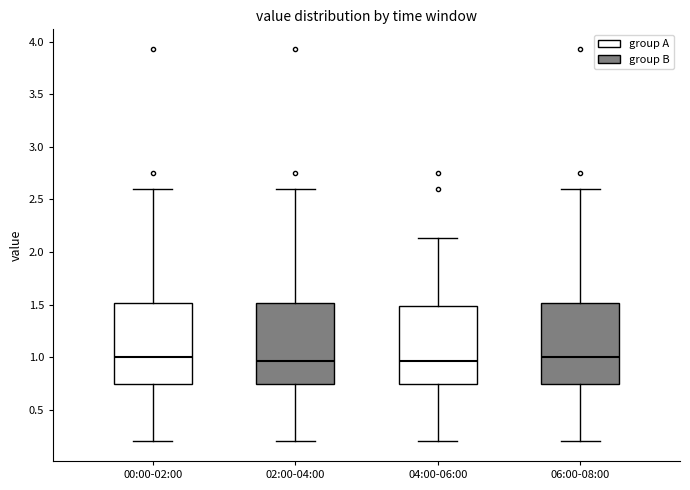

Where is the upper edge of the box for 02:00-04:00 on the y-axis? The values are not printed on the chart, so give them approximately, as read against the axis.

1.50